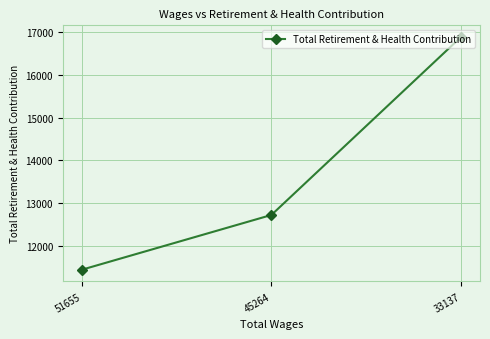

What is the sum of the values at 33137 and 45264?

29607